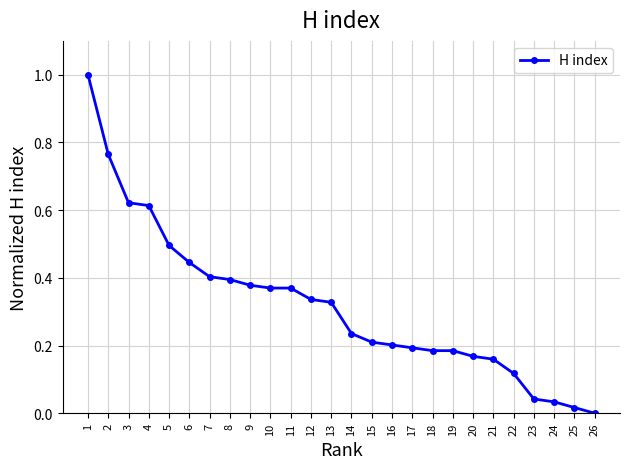

At which category does the chart reach its minimum across all series?

26